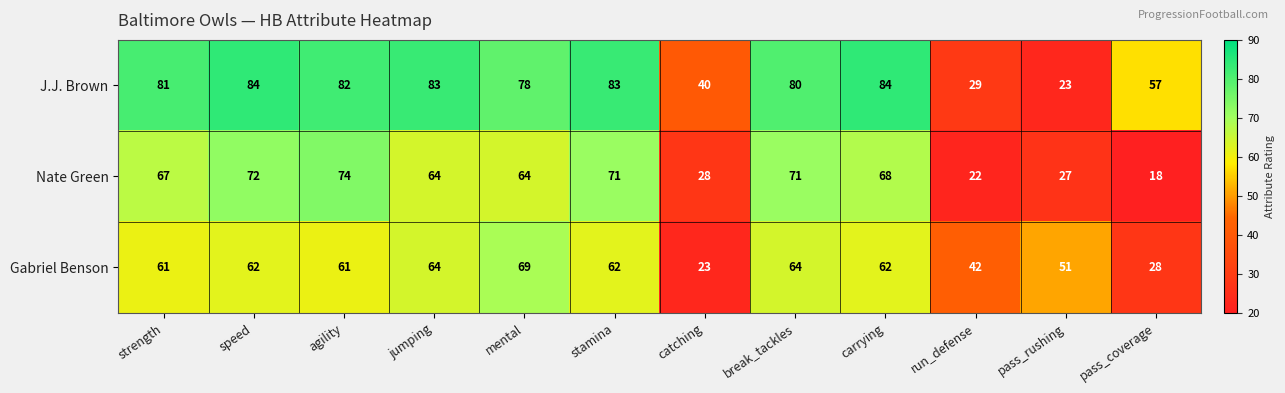

Which series has the largest range (max minus min)?

J.J. Brown